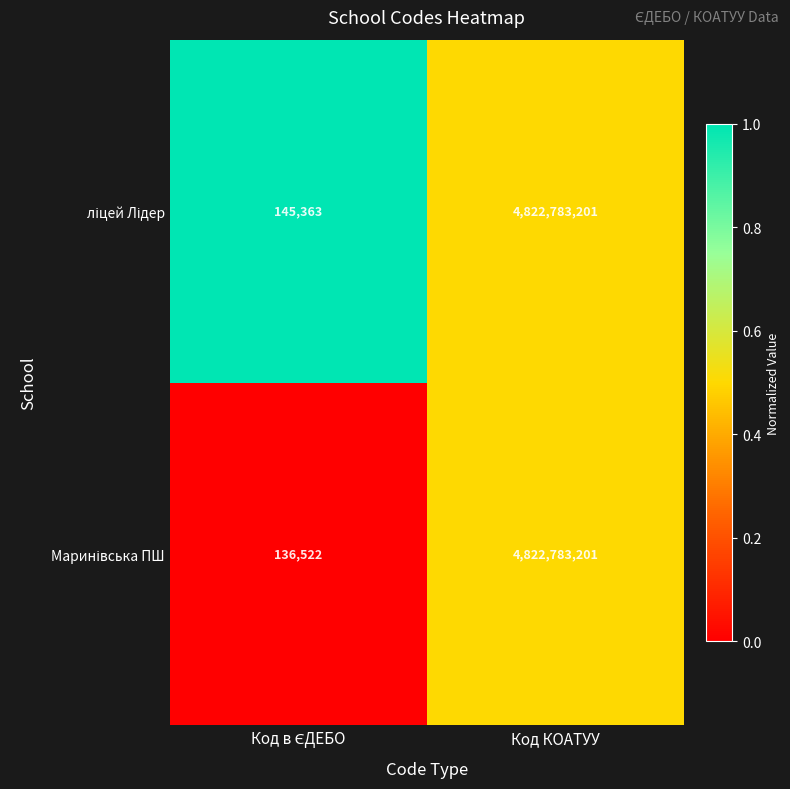

What is the total value across all series at Код КОАТУУ?

9645566402